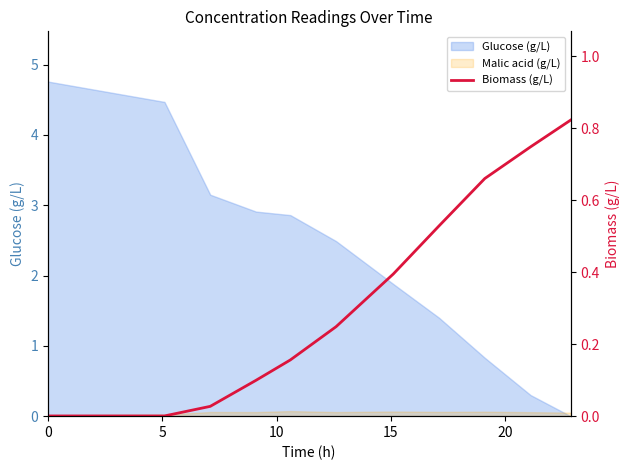

What is the value of the 7th point from the left?

0.4